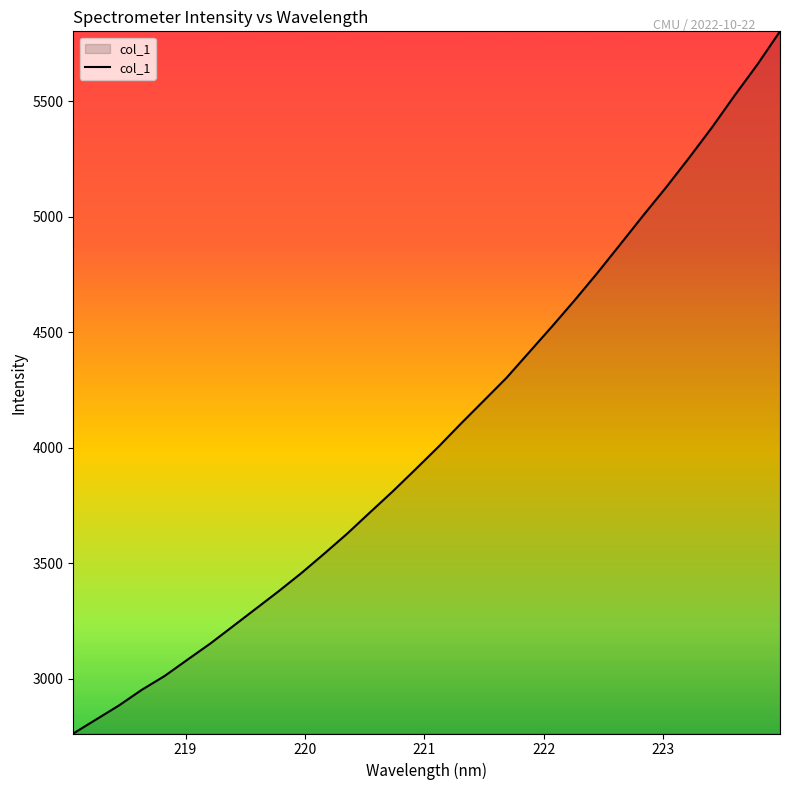

What is the smallest value displayed?

2763.8